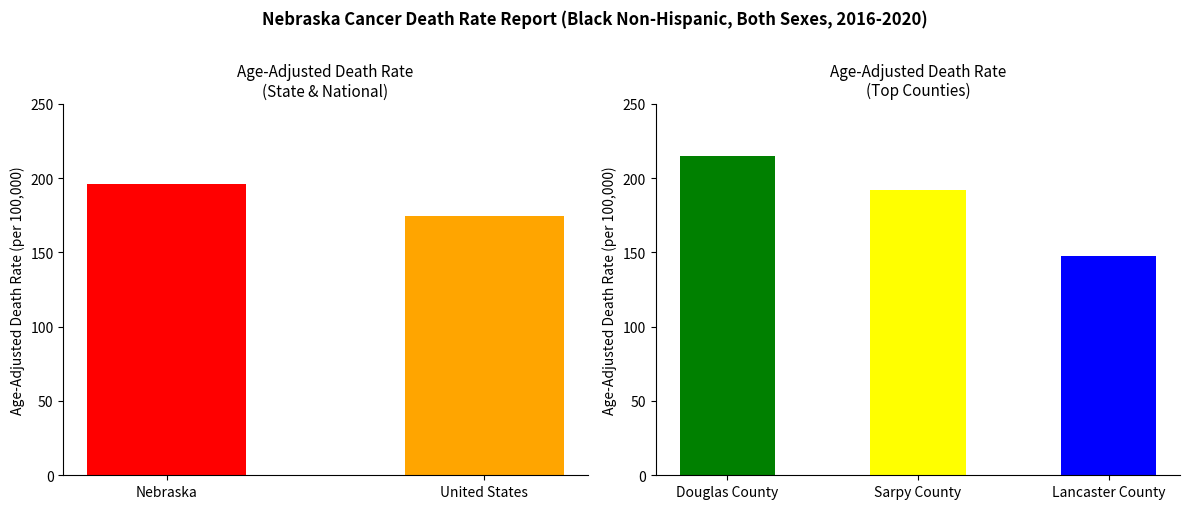

What is the label of the 1st bar from the left?

Nebraska